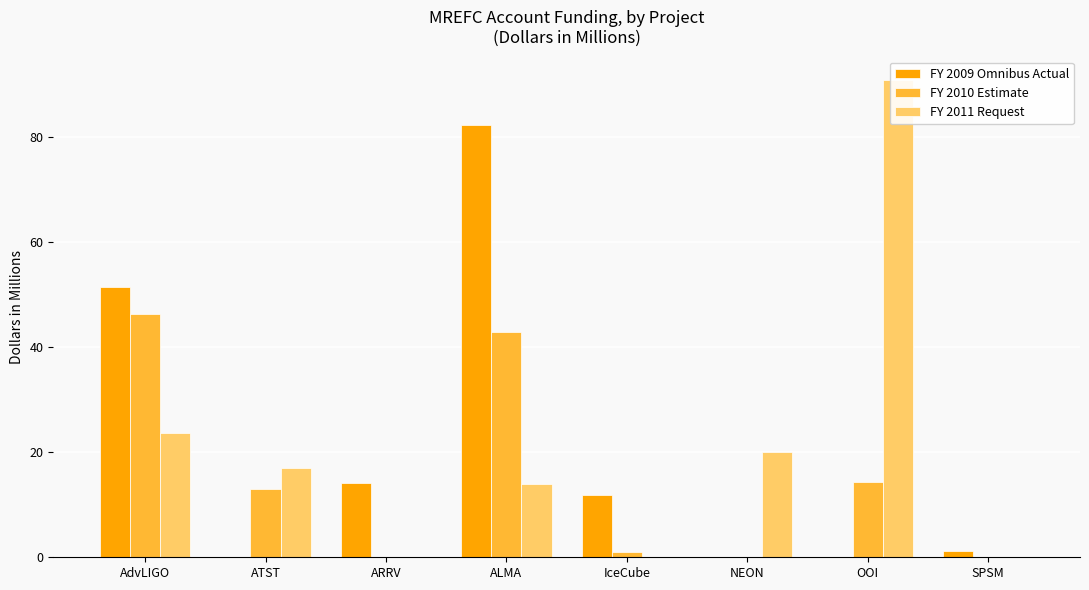

Between ARRV and NEON, which series saw the biggest shift?

FY 2011 Request